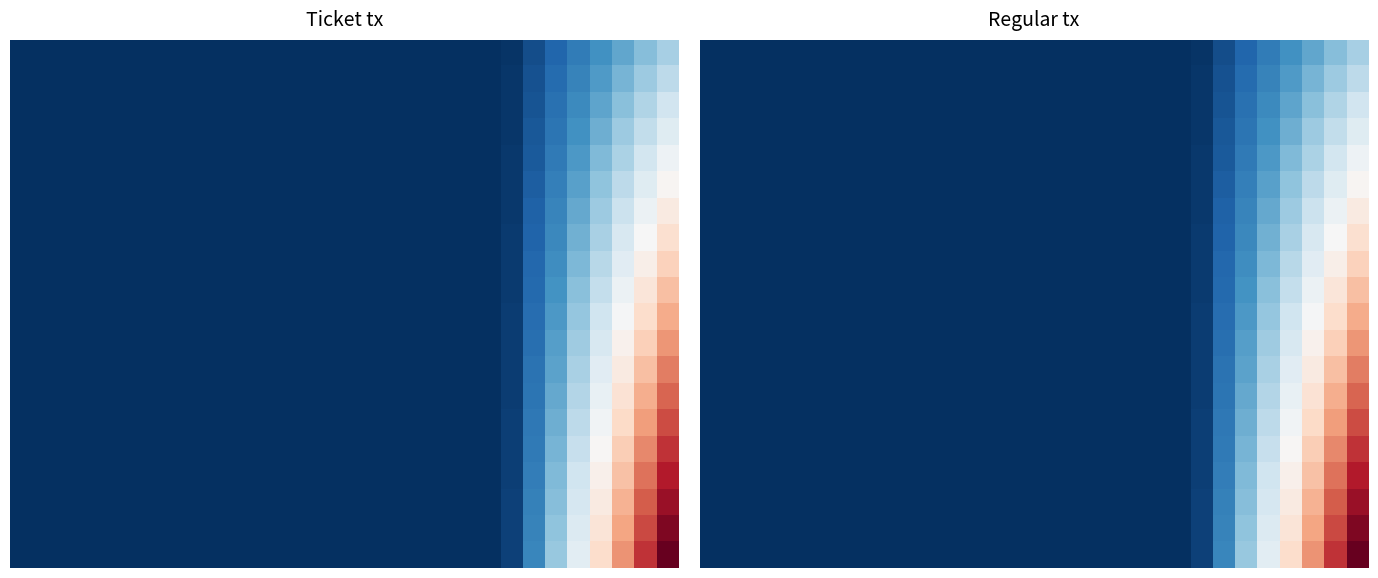

What is the total value across all series at 14?

189.7